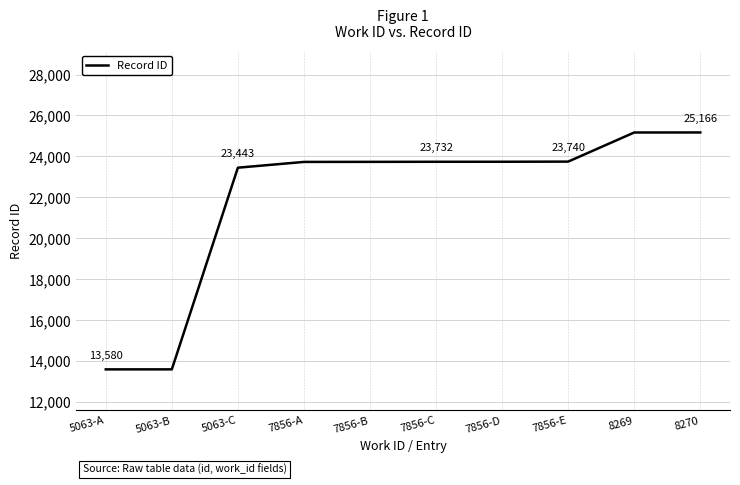

What is the change in value from 7856-B to 7856-D?

+5